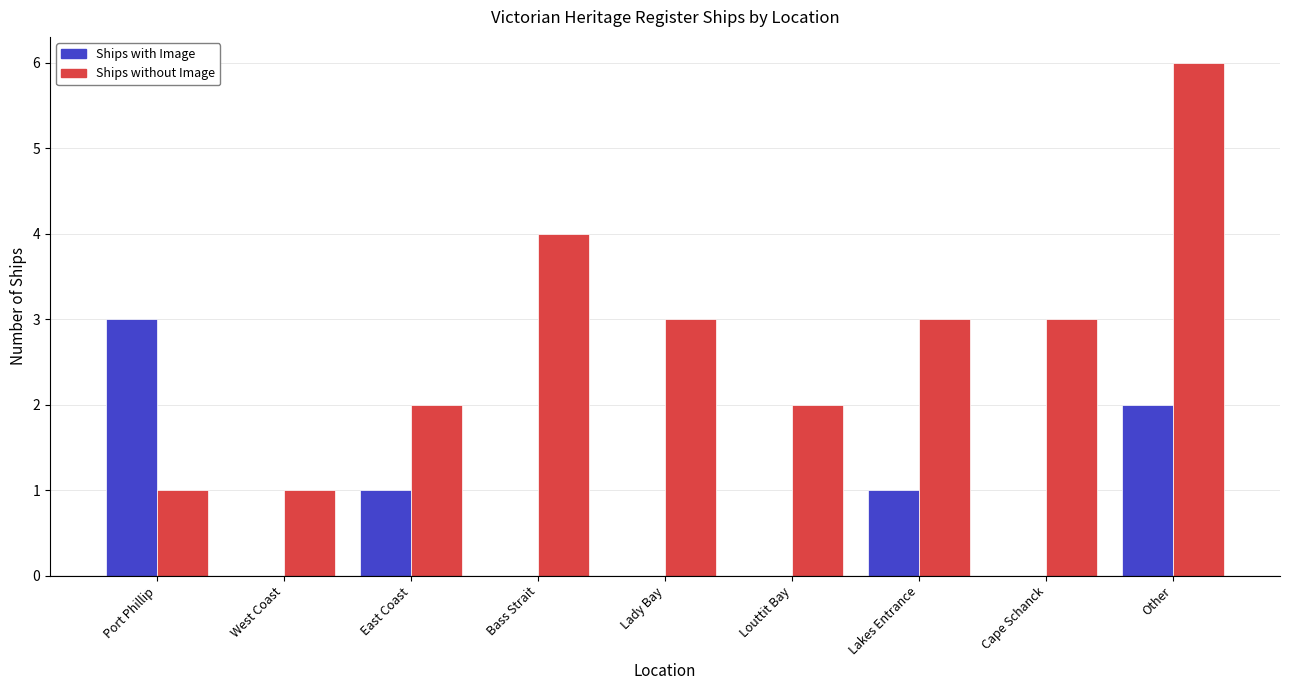

Which series has the largest total across all categories?

Ships without Image